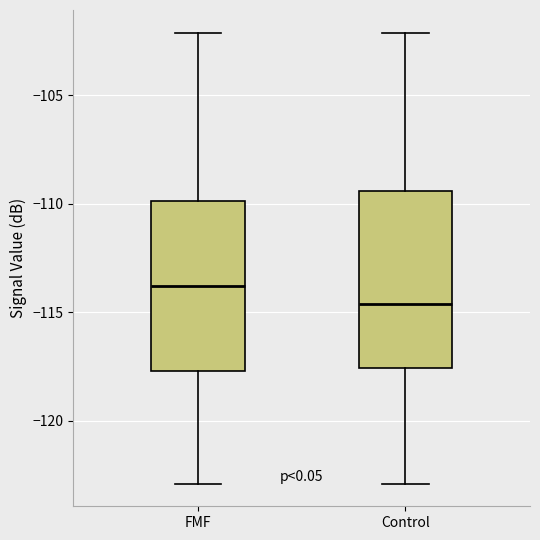

Reading left to right, read every box against the y-axis: the position of its median line, the range the box covers, and the ends of its whiskers. The values are not printed on the chart, so give them approximately, as read against the axis.

FMF: median -114.0, box -117.5 to -110.0, whiskers -123.0 to -102.0
Control: median -114.5, box -117.5 to -109.5, whiskers -123.0 to -102.0